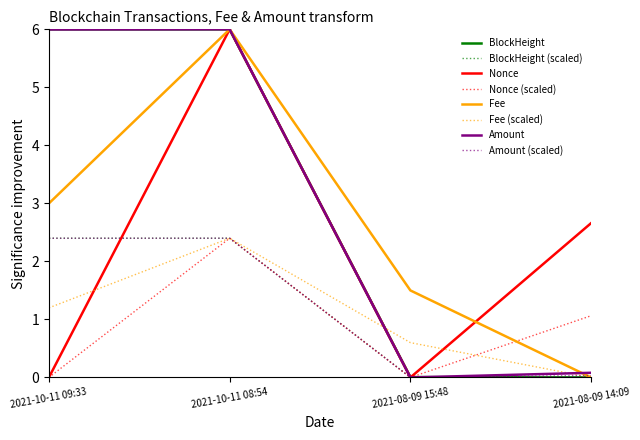

Does the chart display data point markers on the line(s)?

No